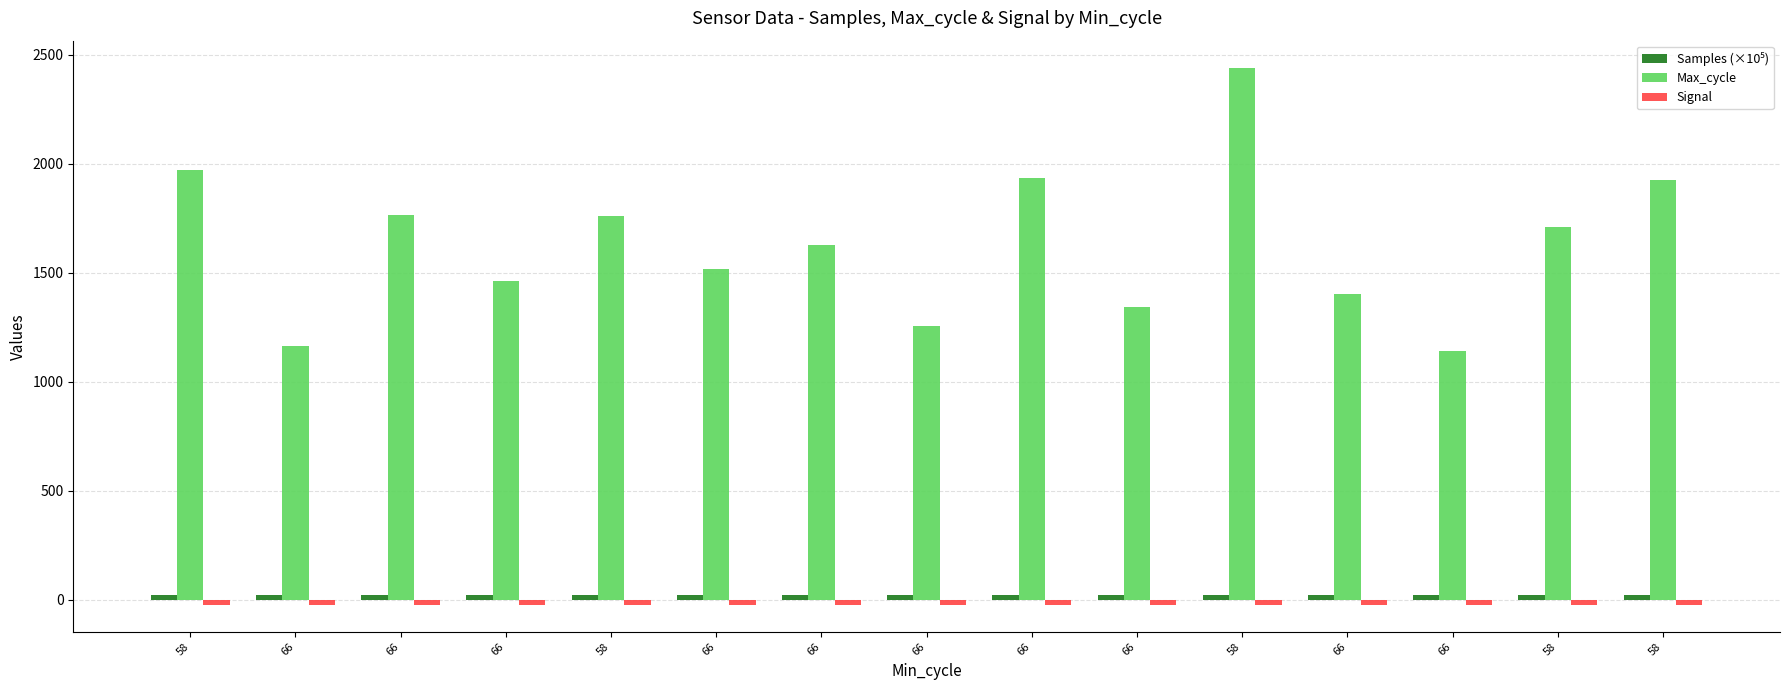

How many series are shown in this chart?

3